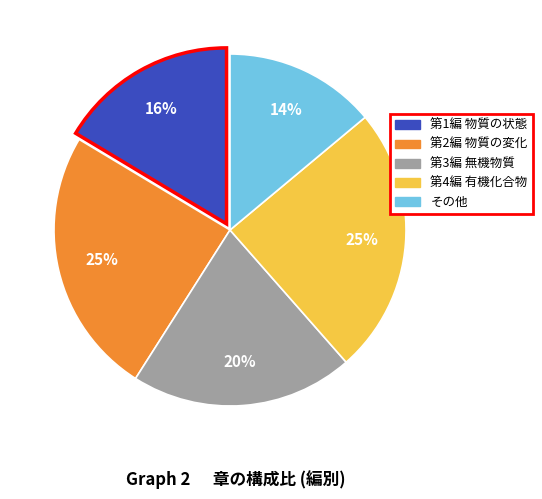

Count the number of slices in the pie.

5